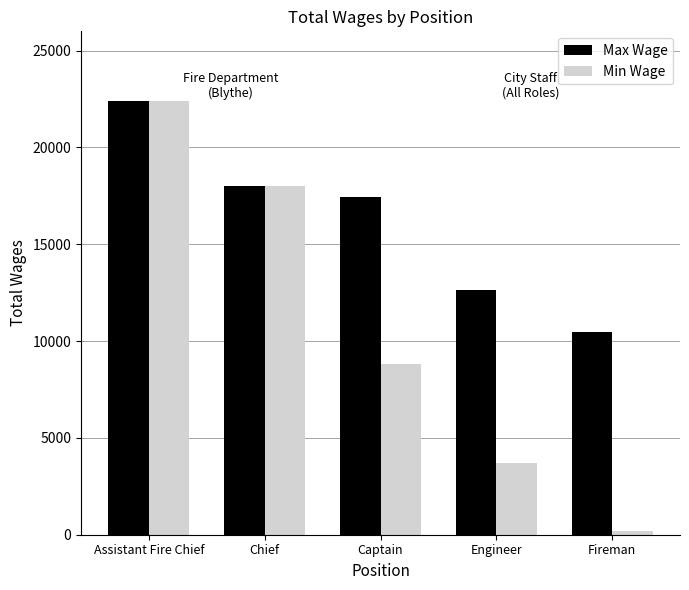

Which series has the largest range (max minus min)?

Min Wage